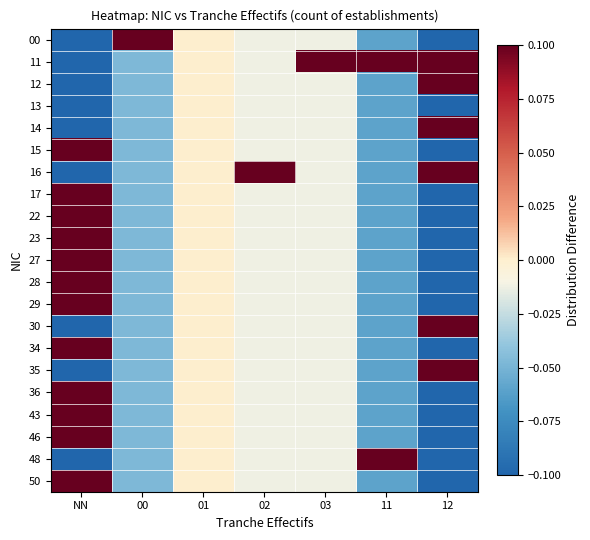

Reading left to right, list all the values displayed in this chart.

00: NN=-0.1	00=0.1	01=0.0	02=-0.0	03=-0.0	11=-0.1	12=-0.1
11: NN=-0.1	00=-0.0	01=0.0	02=-0.0	03=0.1	11=0.1	12=0.1
12: NN=-0.1	00=-0.0	01=0.0	02=-0.0	03=-0.0	11=-0.1	12=0.1
13: NN=-0.1	00=-0.0	01=0.0	02=-0.0	03=-0.0	11=-0.1	12=-0.1
14: NN=-0.1	00=-0.0	01=0.0	02=-0.0	03=-0.0	11=-0.1	12=0.1
15: NN=0.1	00=-0.0	01=0.0	02=-0.0	03=-0.0	11=-0.1	12=-0.1
16: NN=-0.1	00=-0.0	01=0.0	02=0.1	03=-0.0	11=-0.1	12=0.1
17: NN=0.1	00=-0.0	01=0.0	02=-0.0	03=-0.0	11=-0.1	12=-0.1
22: NN=0.1	00=-0.0	01=0.0	02=-0.0	03=-0.0	11=-0.1	12=-0.1
23: NN=0.1	00=-0.0	01=0.0	02=-0.0	03=-0.0	11=-0.1	12=-0.1
27: NN=0.1	00=-0.0	01=0.0	02=-0.0	03=-0.0	11=-0.1	12=-0.1
28: NN=0.1	00=-0.0	01=0.0	02=-0.0	03=-0.0	11=-0.1	12=-0.1
29: NN=0.1	00=-0.0	01=0.0	02=-0.0	03=-0.0	11=-0.1	12=-0.1
30: NN=-0.1	00=-0.0	01=0.0	02=-0.0	03=-0.0	11=-0.1	12=0.1
34: NN=0.1	00=-0.0	01=0.0	02=-0.0	03=-0.0	11=-0.1	12=-0.1
35: NN=-0.1	00=-0.0	01=0.0	02=-0.0	03=-0.0	11=-0.1	12=0.1
36: NN=0.1	00=-0.0	01=0.0	02=-0.0	03=-0.0	11=-0.1	12=-0.1
43: NN=0.1	00=-0.0	01=0.0	02=-0.0	03=-0.0	11=-0.1	12=-0.1
46: NN=0.1	00=-0.0	01=0.0	02=-0.0	03=-0.0	11=-0.1	12=-0.1
48: NN=-0.1	00=-0.0	01=0.0	02=-0.0	03=-0.0	11=0.1	12=-0.1
50: NN=0.1	00=-0.0	01=0.0	02=-0.0	03=-0.0	11=-0.1	12=-0.1